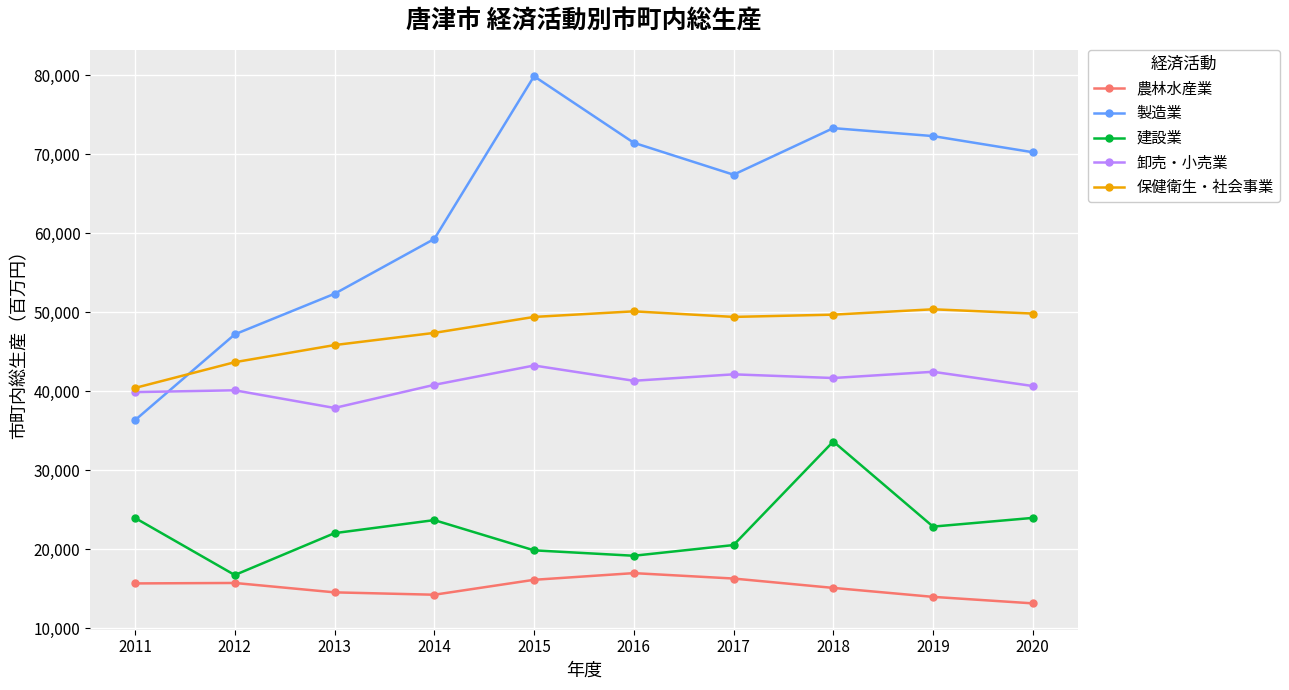

What is the minimum value for 製造業?

36331.5